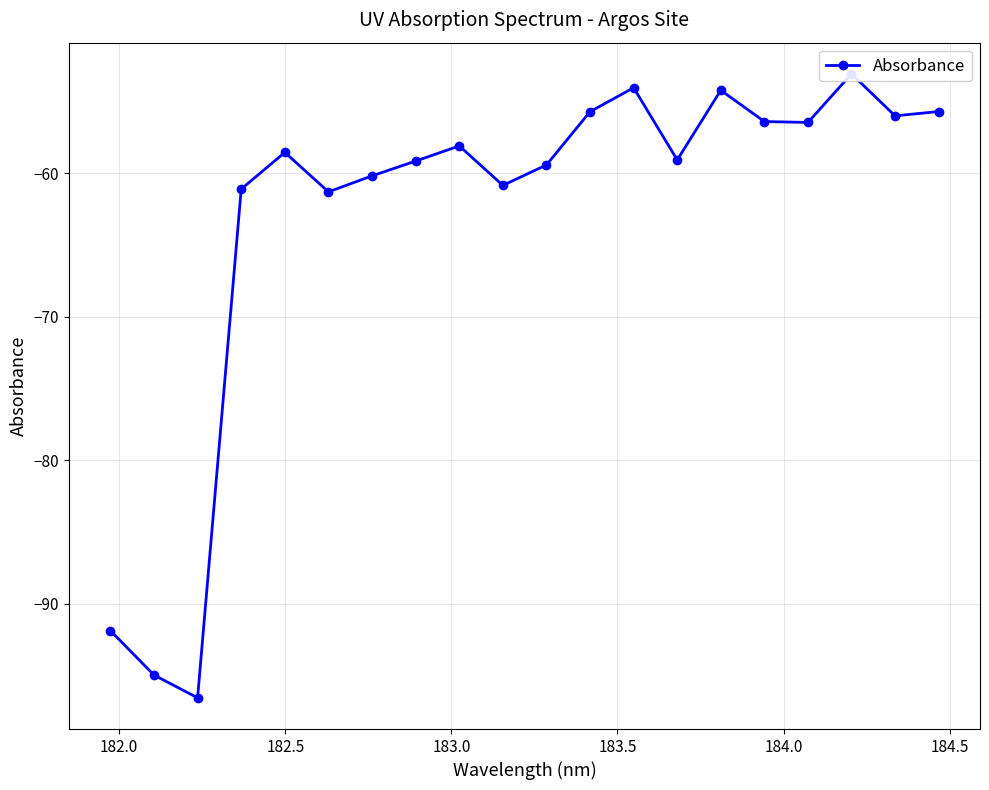

Reading right to left, transcribe all the data shown in this chart.

-55.7	-56.0	-53.1	-56.4	-56.4	-54.2	-59.1	-54.0	-55.7	-59.4	-60.8	-58.1	-59.1	-60.2	-61.3	-58.5	-61.1	-96.6	-95.0	-91.9